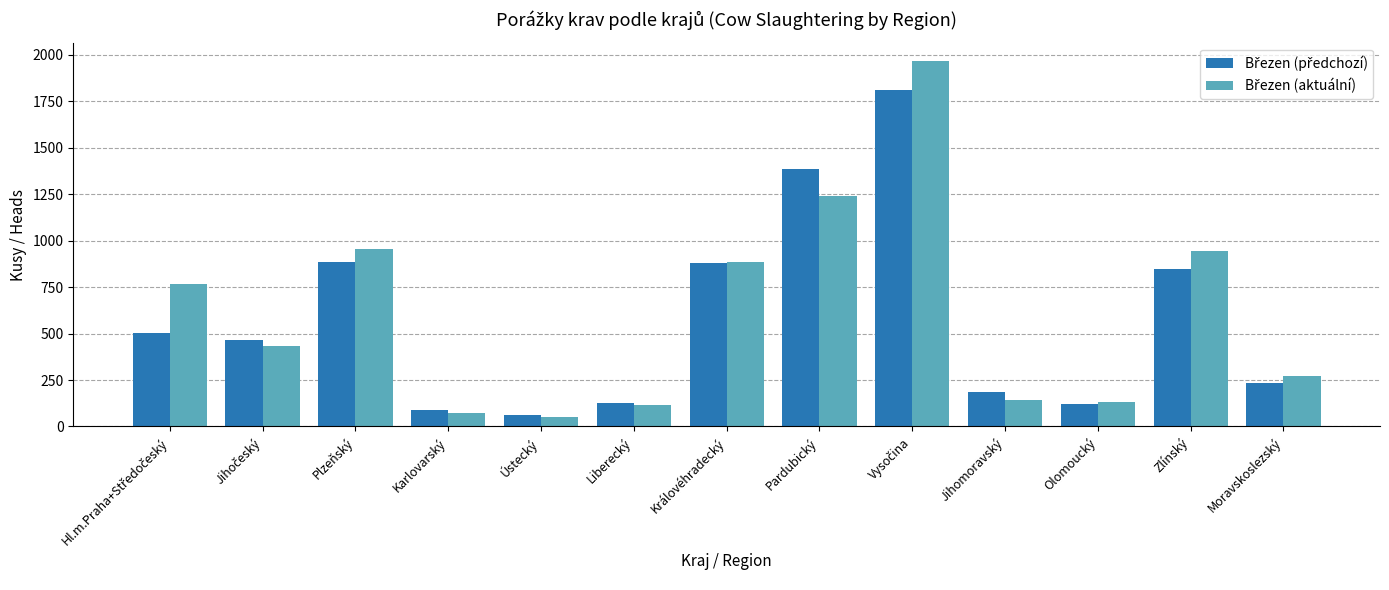

What is the smallest value displayed?

51